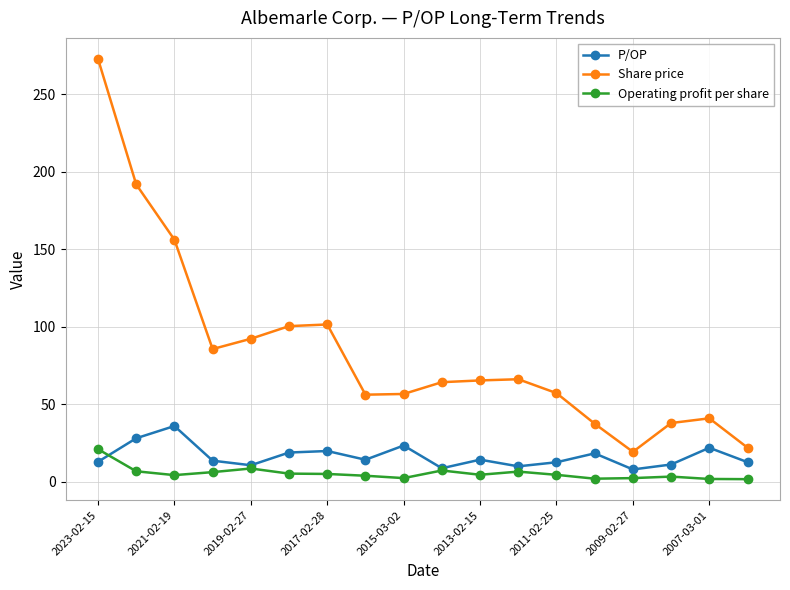

True or false: Share price and P/OP intersect in this chart.

False